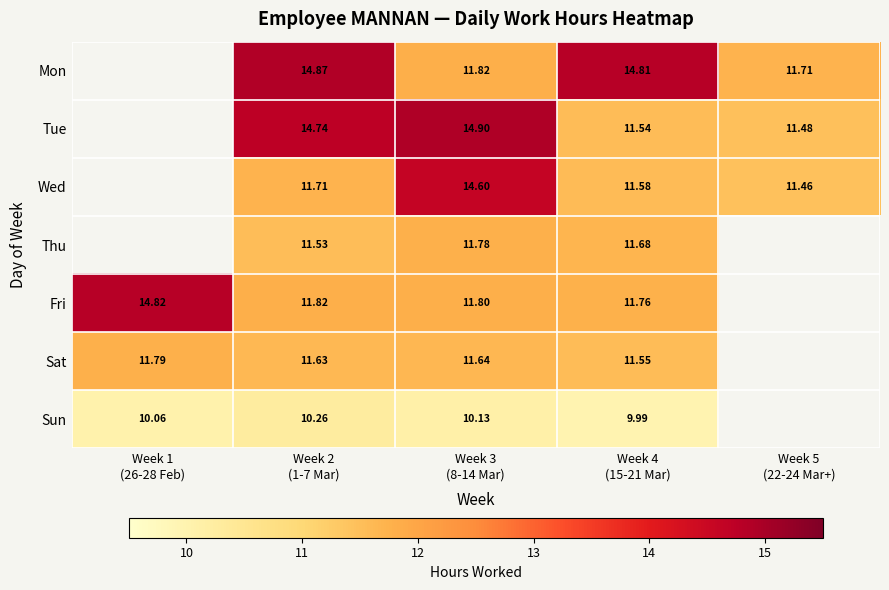

Is the value of Sun at Week 2 (1-7 Mar) greater than the value of Sat at Week 2 (1-7 Mar)?

No